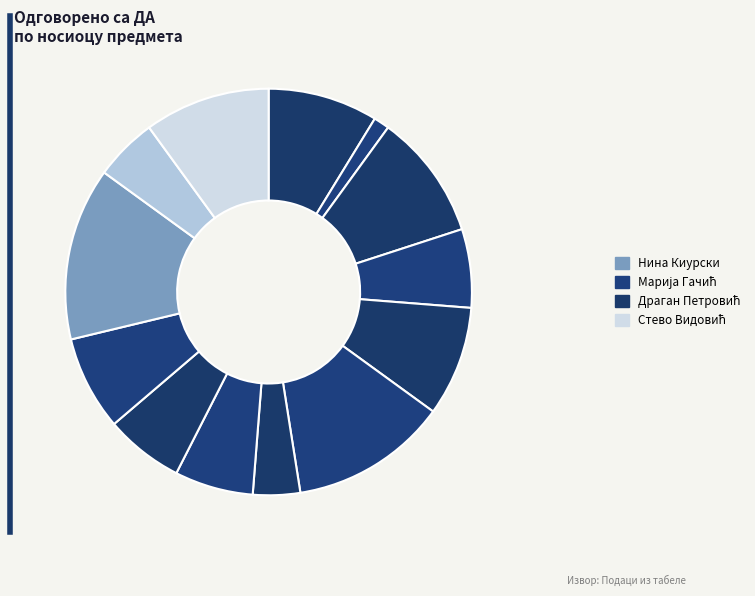

How many slices are in this pie chart?

13